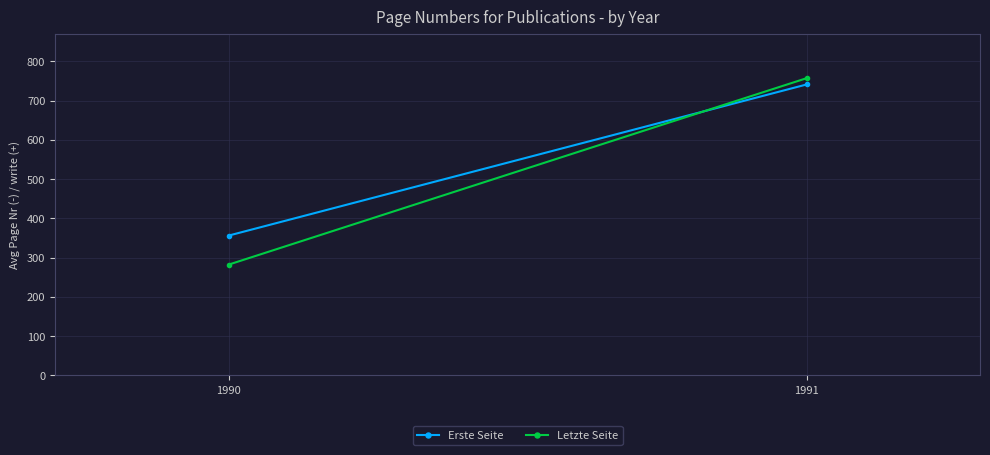

What is the value of the Erste Seite point at the 1st from the left?

356